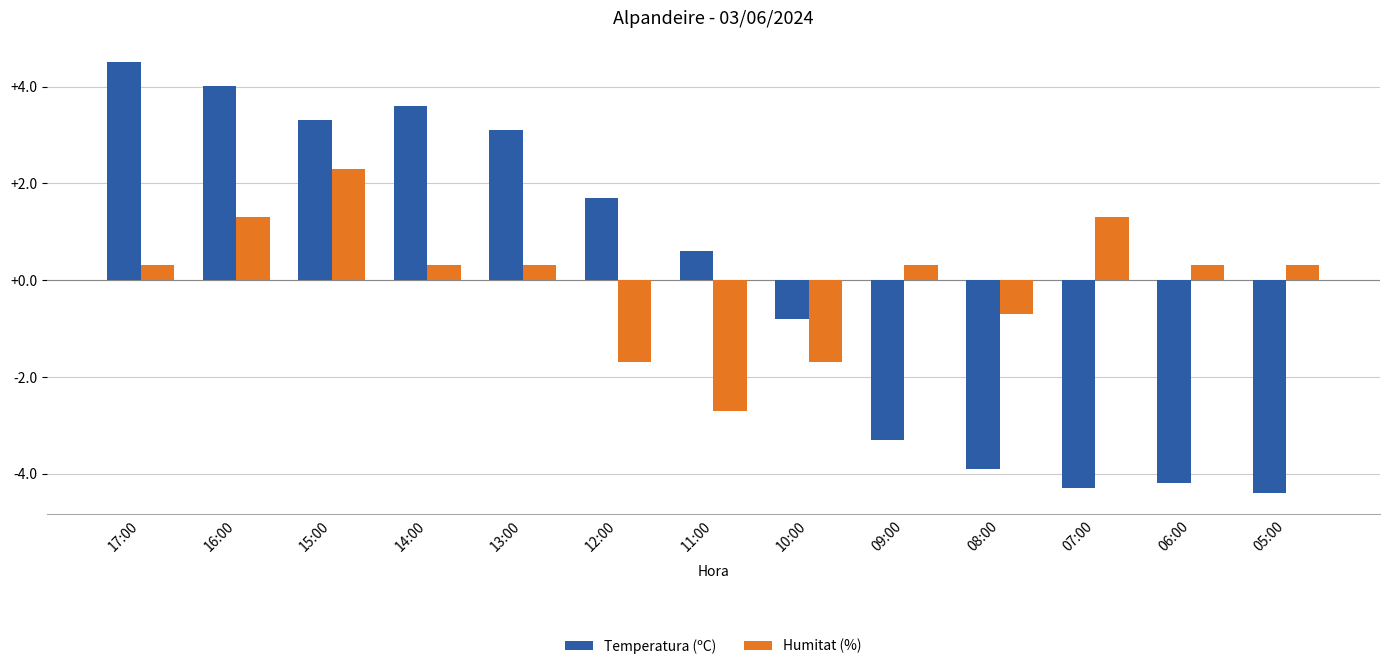

Rank the series by their maximum value, from lowest to highest.

Humitat (%), Temperatura (ºC)